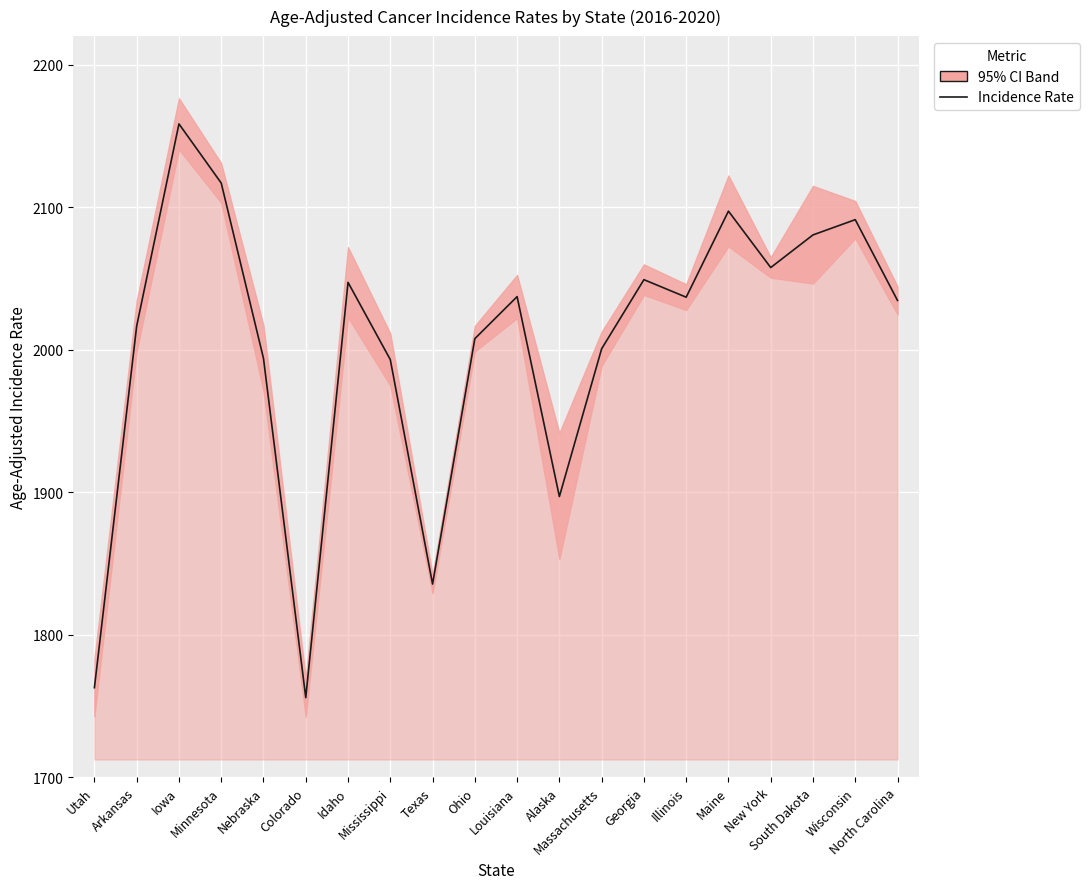

True or false: the data shows 545.5 at Arkansas.

False